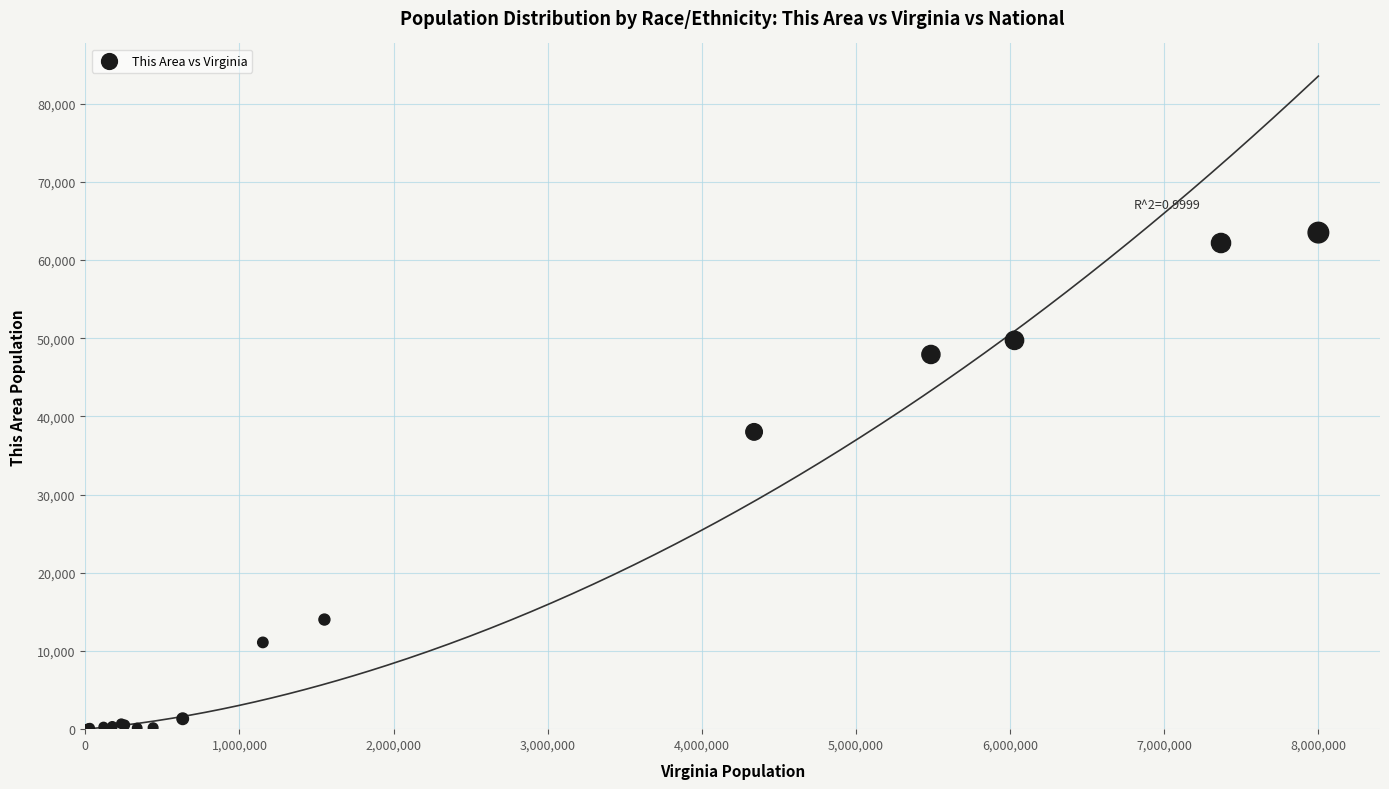

What Y value in the scatter plot is closest to 31758?

38019